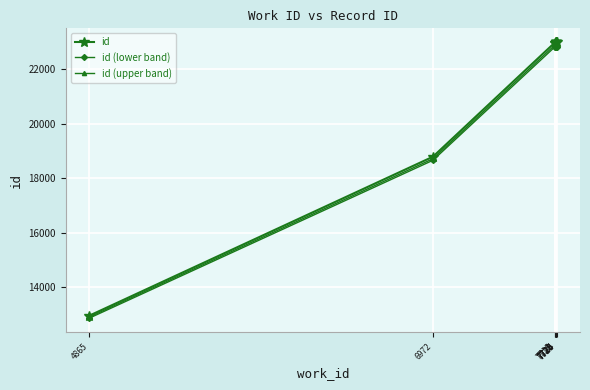

At which category is the sum across all series the highest?

7730